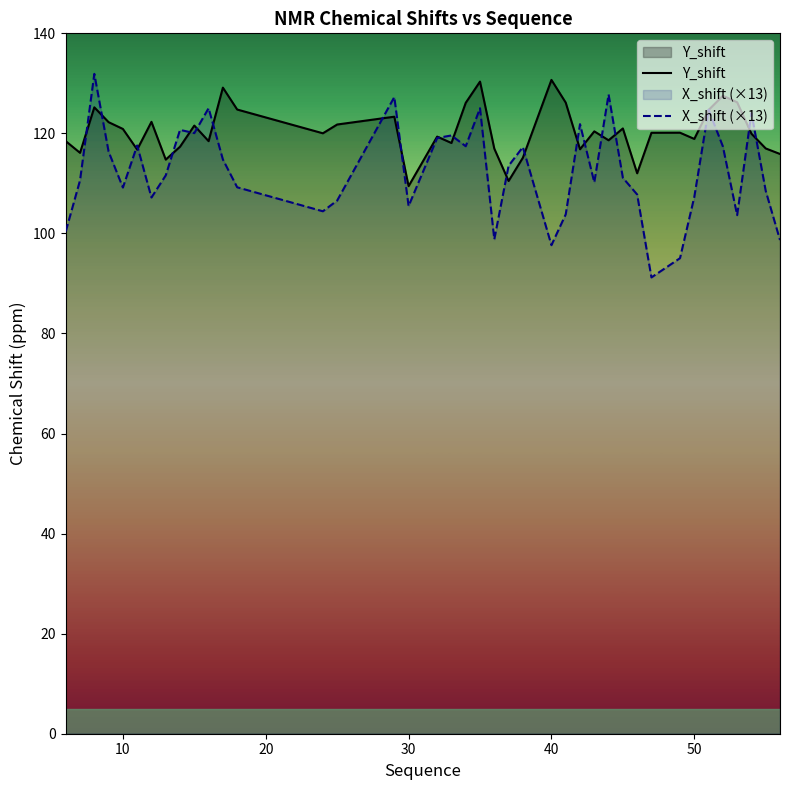

What is the greatest value displayed?

131.9